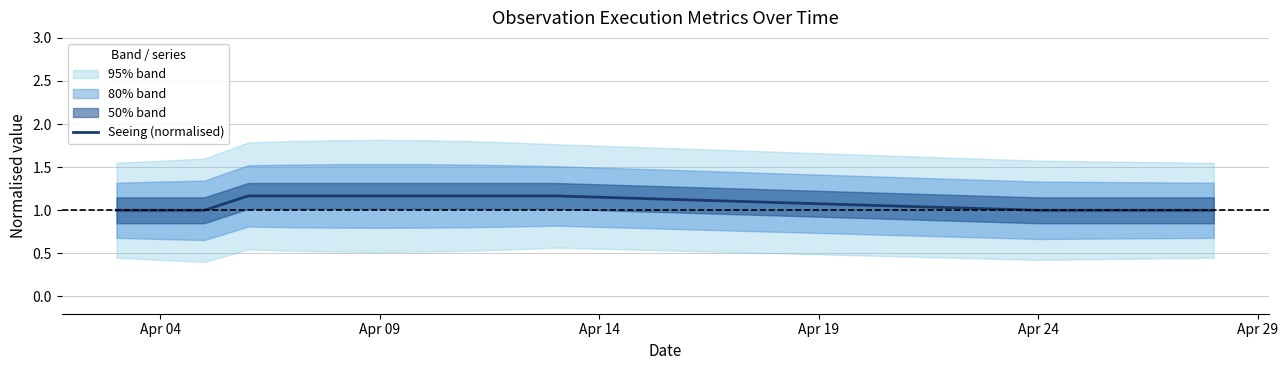

What is the greatest value displayed?

1.2